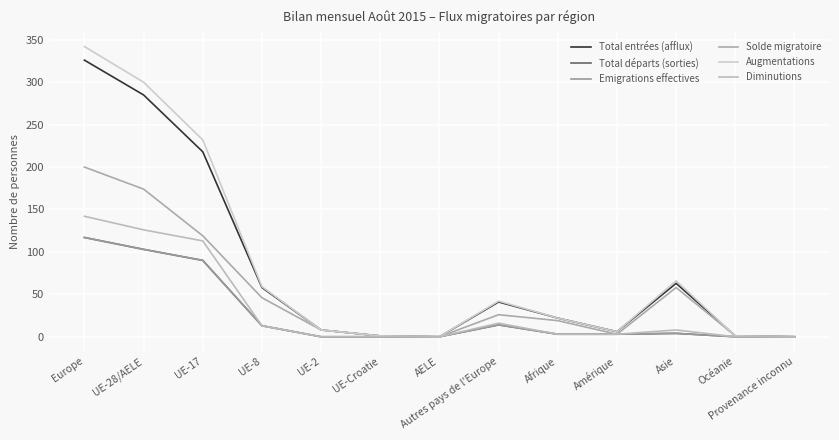

What is the sum of all Emigrations effectives values?

347